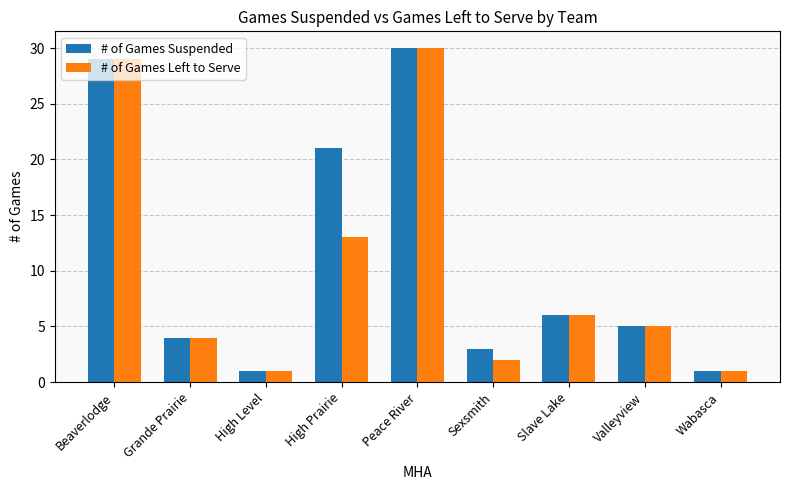

What is the smallest value displayed?

1